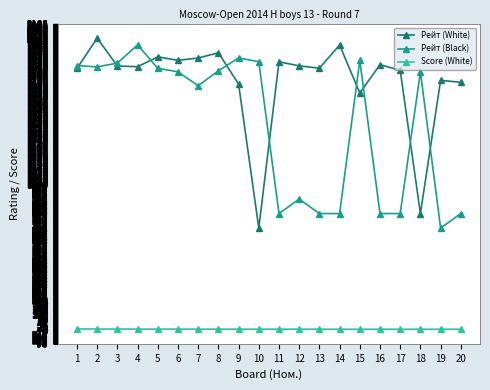

At 13, list the series in order from largest to smallest.

Рейт (White), Рейт (Black), Score (White)